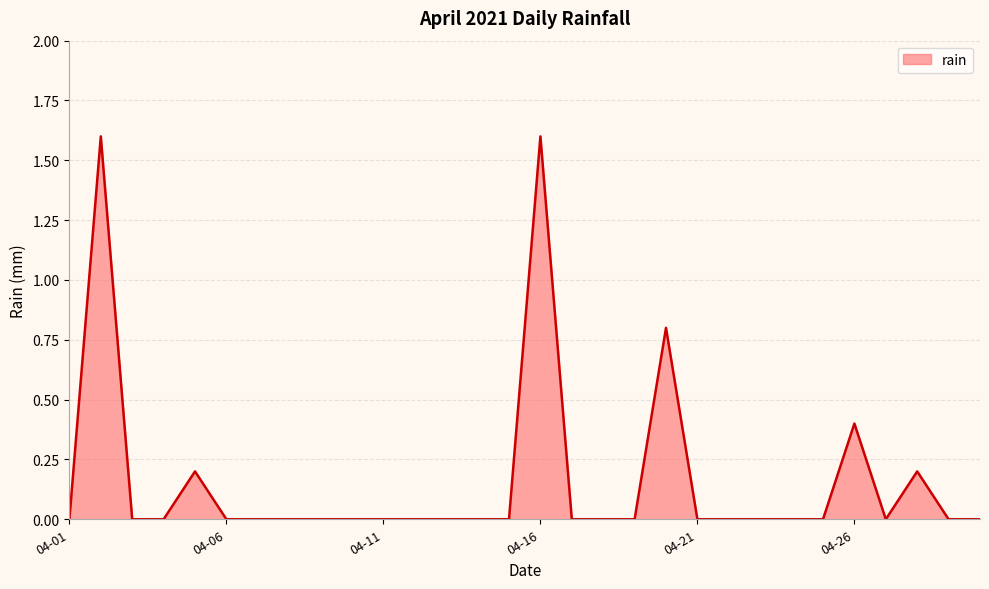

What is the maximum value shown in the chart?

1.6